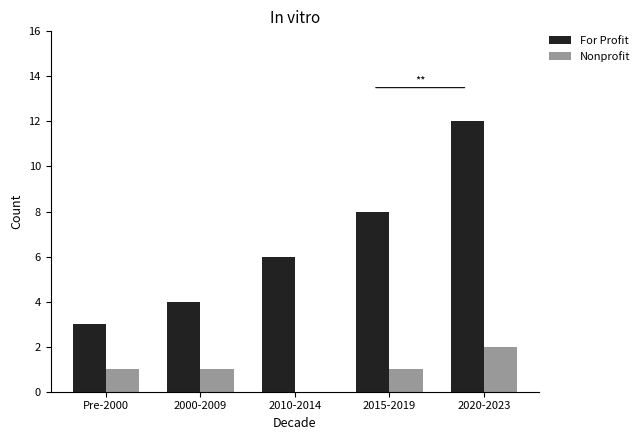

What is the spread (max minus min) of values at 2015-2019?

7